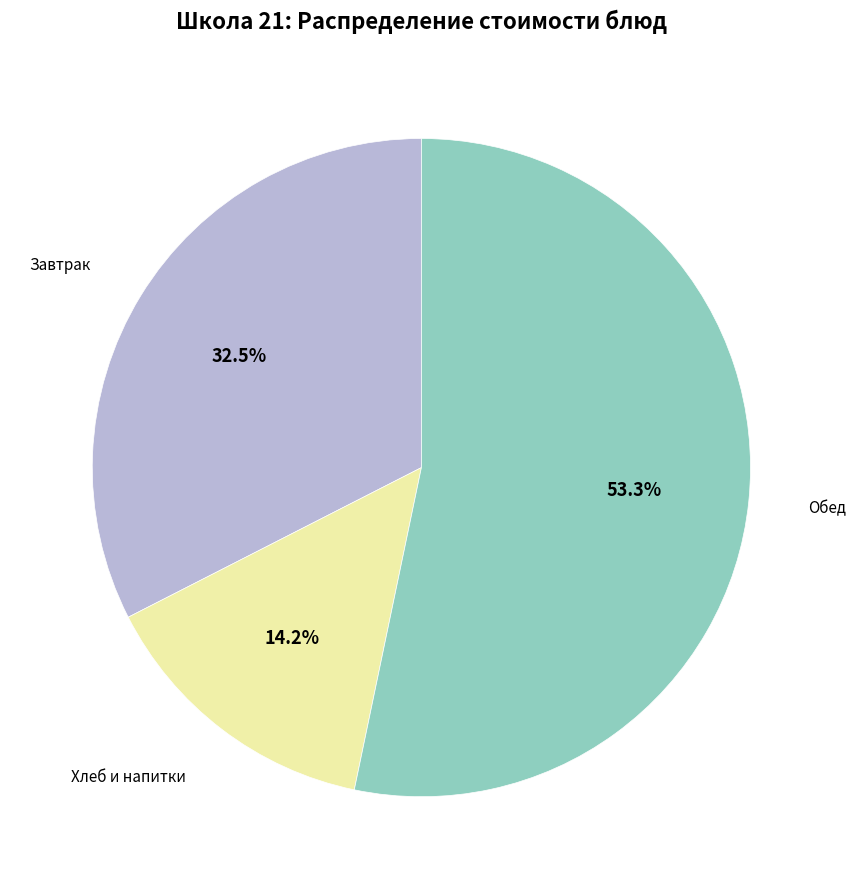

Is there any slice that represents more than half of the pie?

Yes